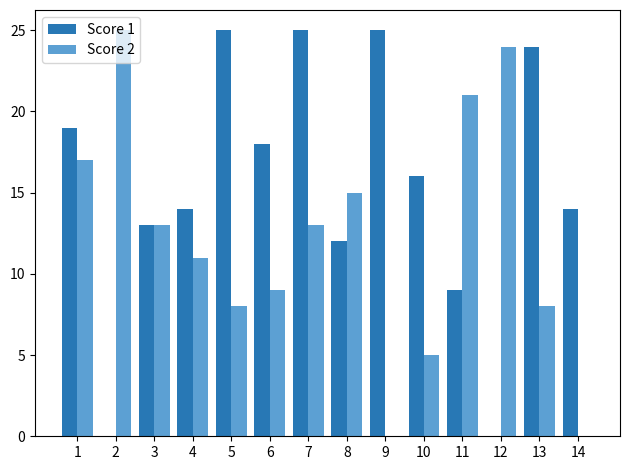

Is the value of Score 2 at 13 greater than the value of Score 1 at 6?

No